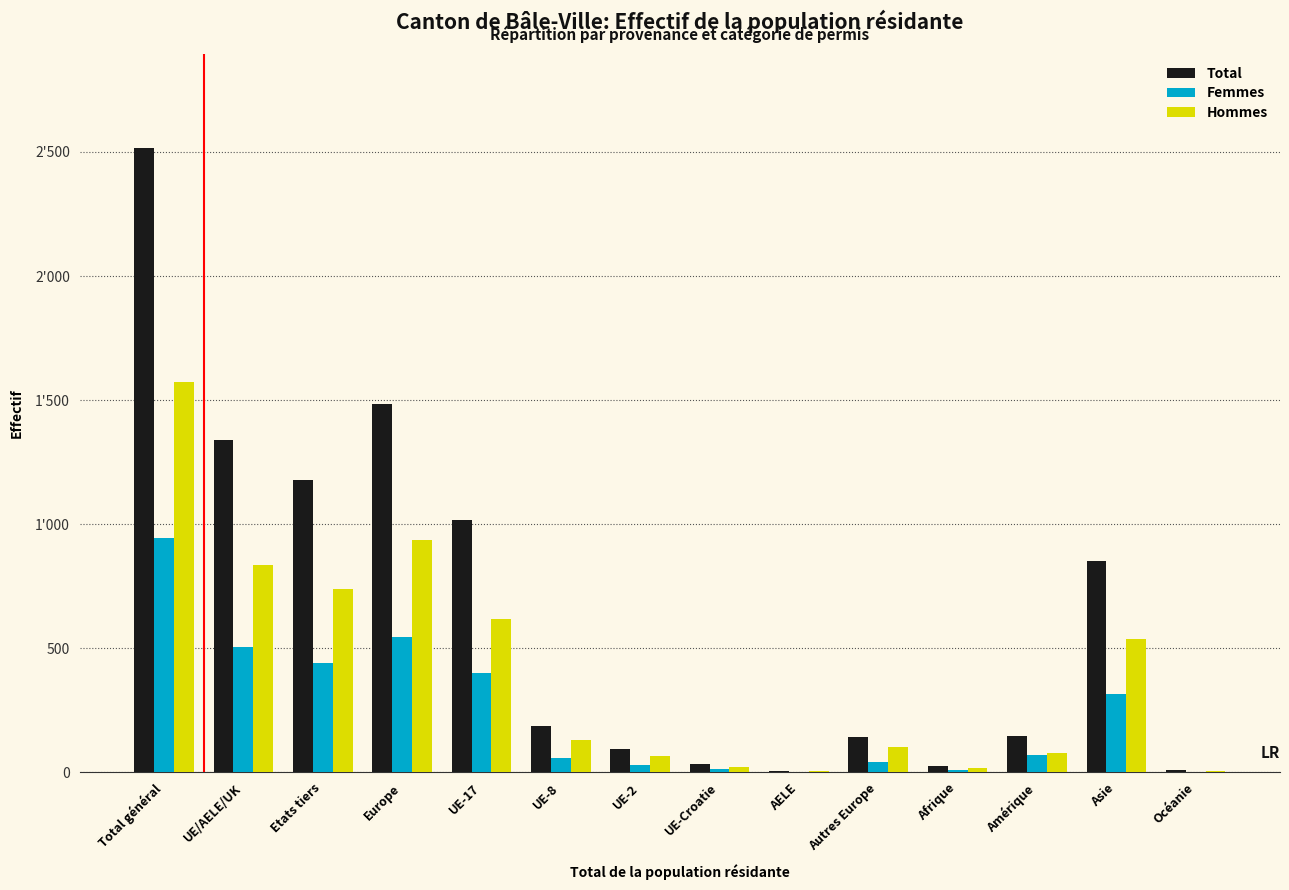

Are the bars grouped side by side (vs. stacked)?

Yes